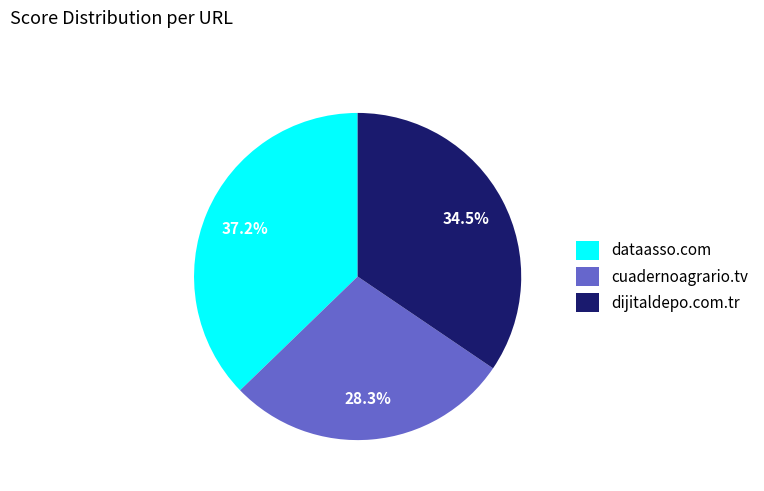

Is it true that dataasso.com is 37% of the pie?

True